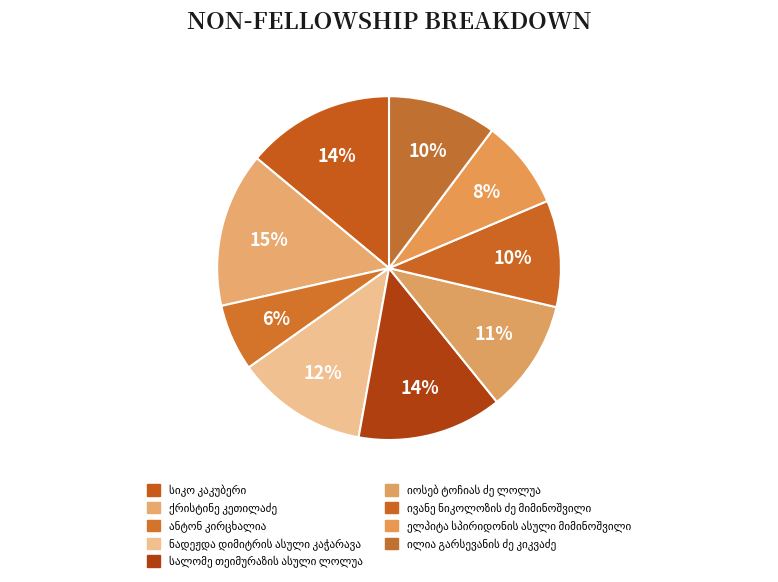

To the nearest percent, what is the difference between the ელპიტა სპირიდონის ასული მიმინოშვილი and ივანე ნიკოლოზის ძე მიმინოშვილი slice percentages?

2%